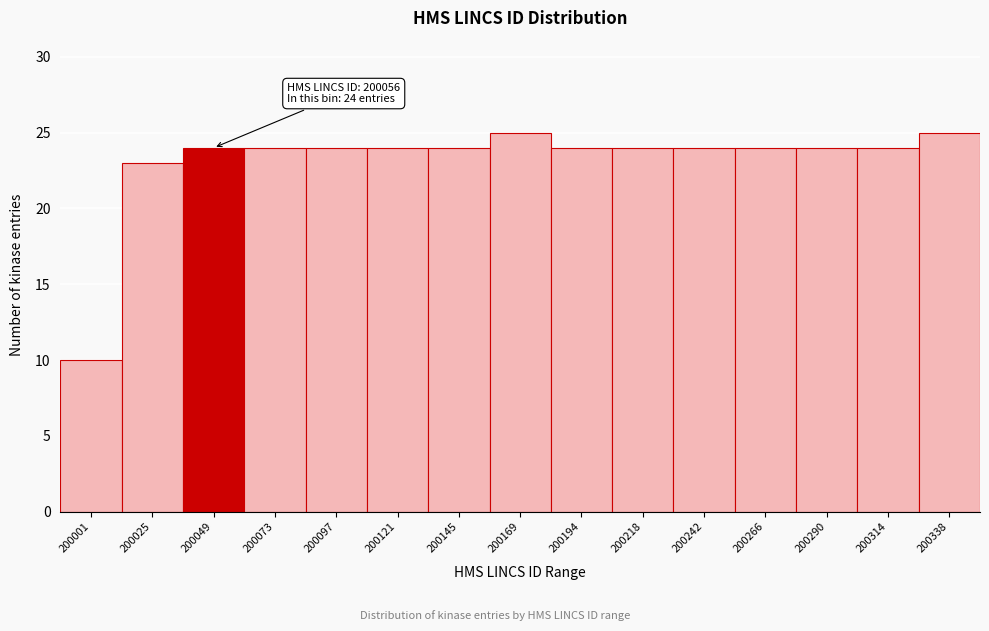

Reading left to right, list all the values displayed in this chart.

10	23	24	24	24	24	24	25	24	24	24	24	24	24	25